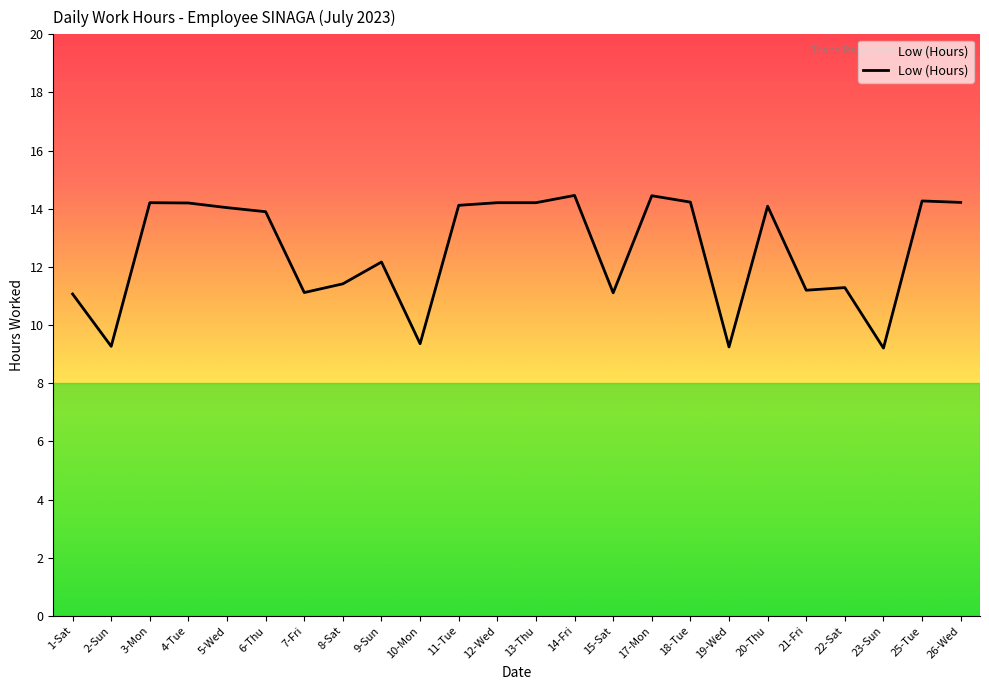

The value at 22-Sat is 11.3. True or false?

True